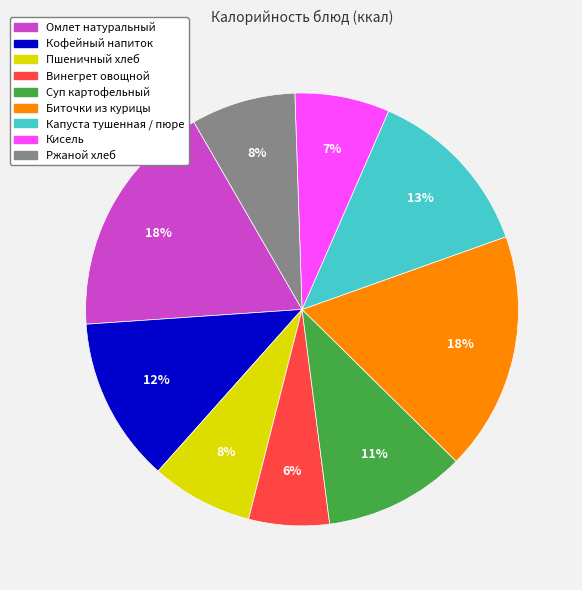

To the nearest percent, what percentage of the pie is Кофейный напиток?

12%